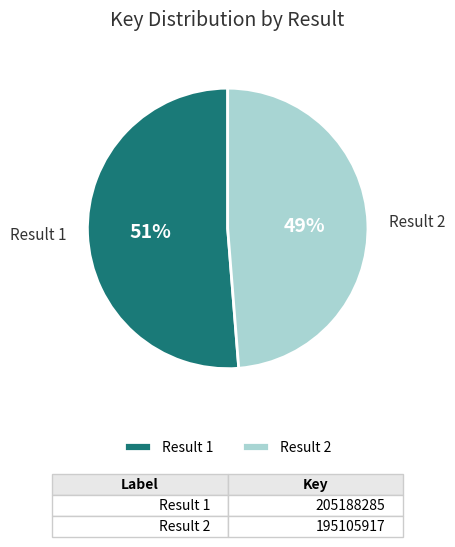

How many segments does this pie chart have?

2